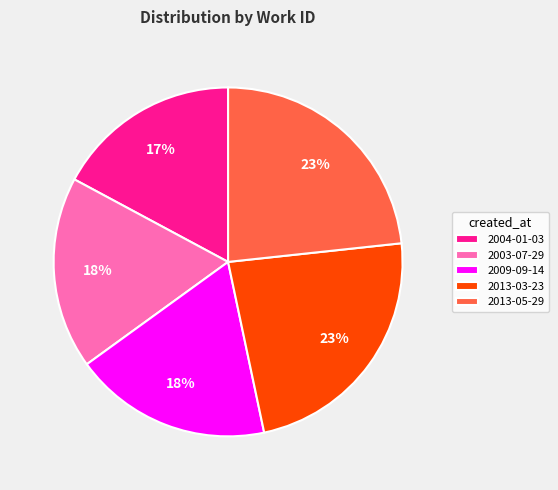

To the nearest percent, what is the average slice percentage?

20%